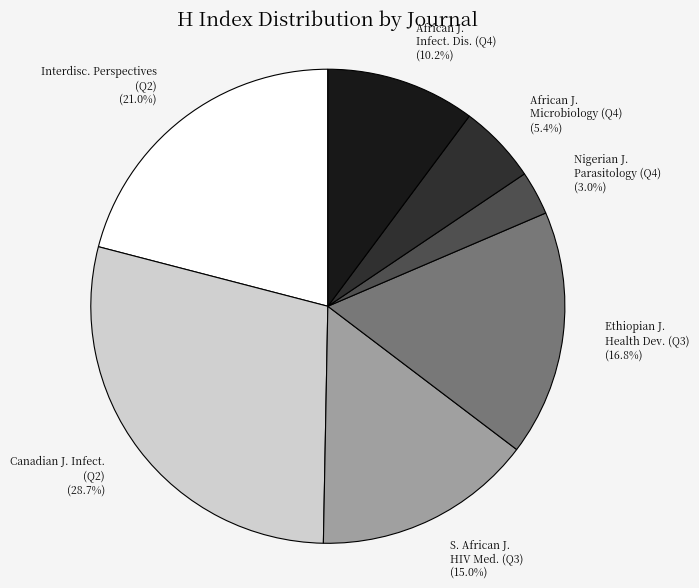

Is African J. Microbiology (Q4) the majority of the pie?

No